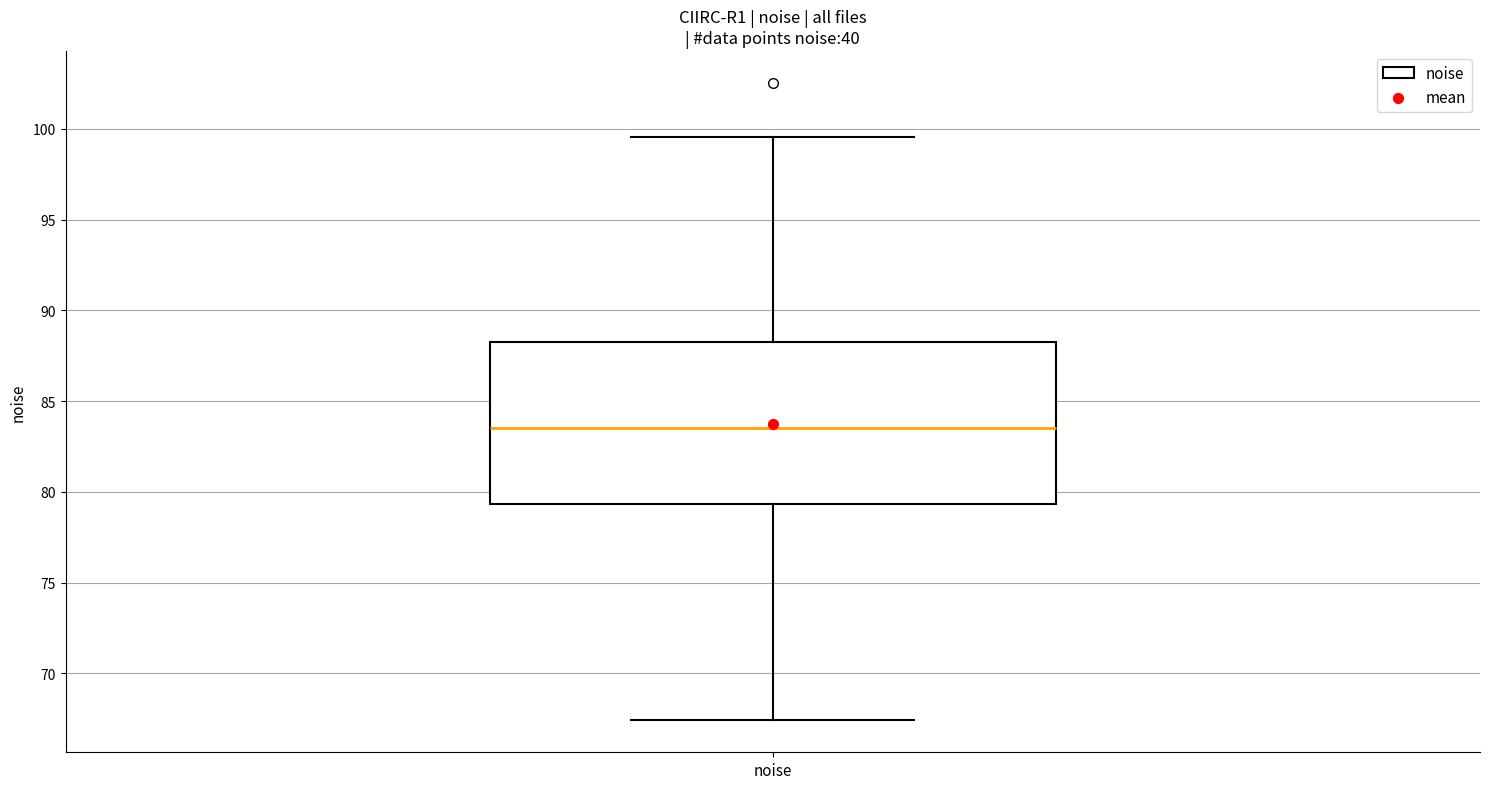

Transcribe this box plot: give where the median line is, the range the box spans, and where the two whiskers end, as read against the y-axis. The values are not printed on the chart, so give them approximately, as read against the axis.

median 83.5, box 79.5 to 88.0, whiskers 67.5 to 99.5